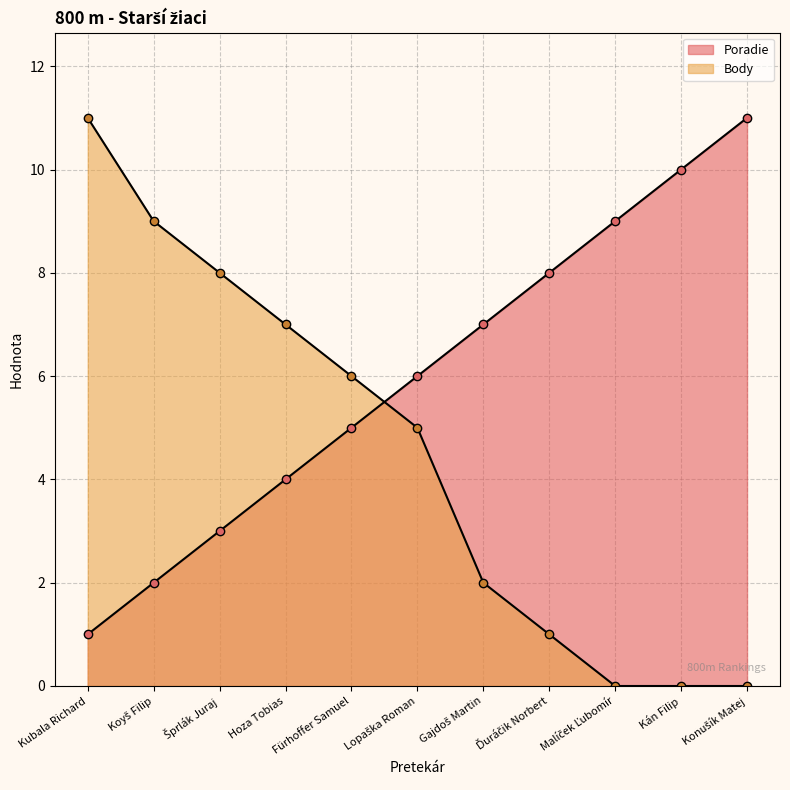

What is the sum of all Body values?

49